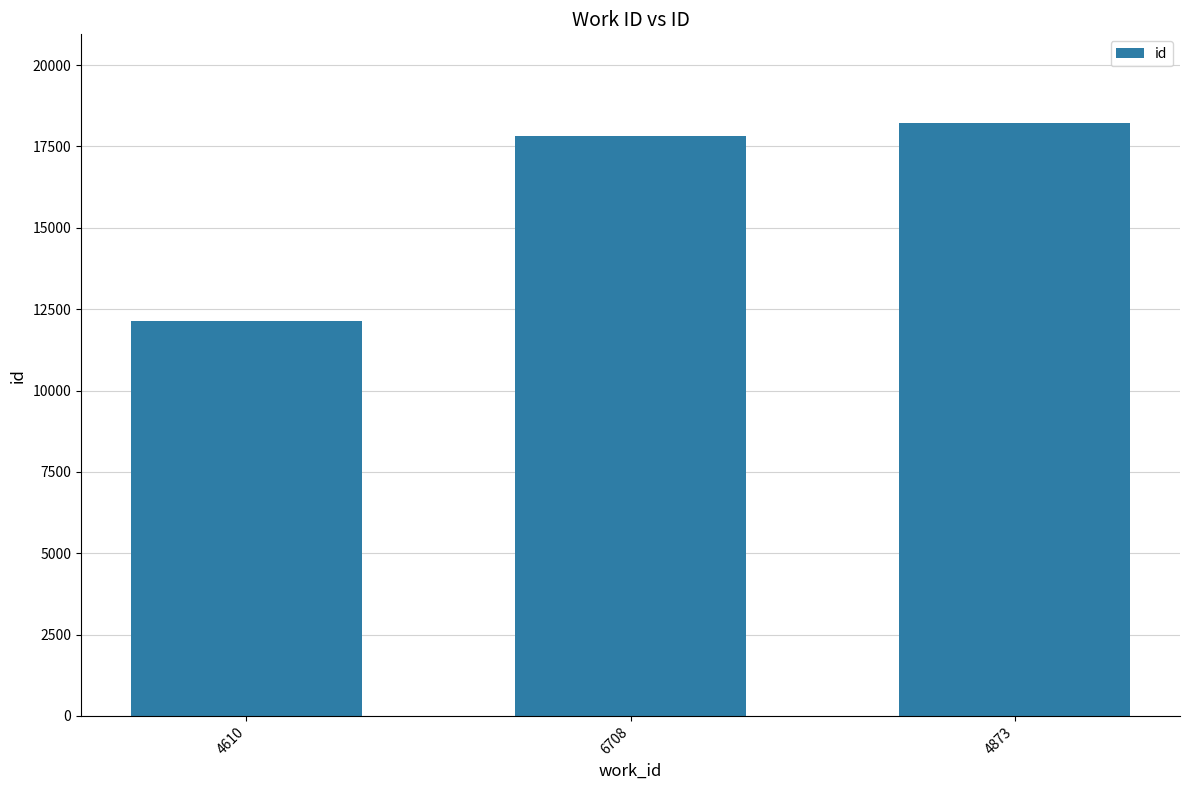

What is the difference between the maximum and minimum values?

6080